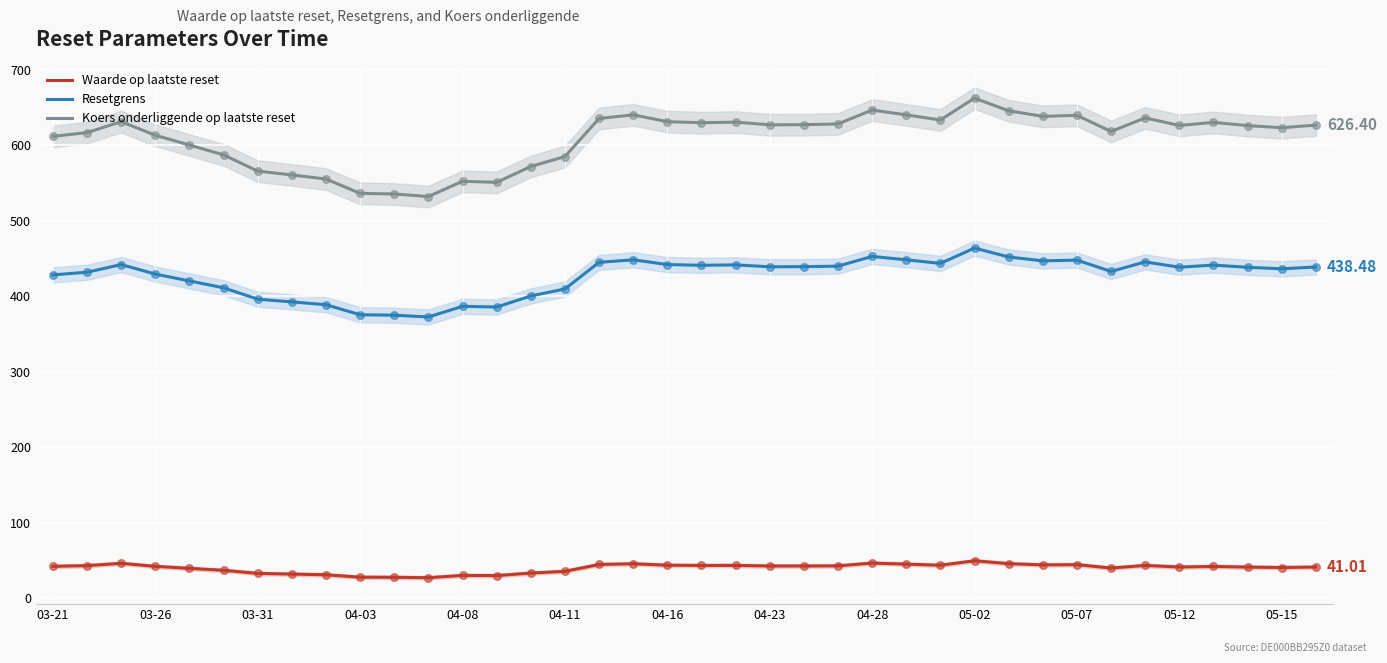

What is the total value across all series at 34?

1112.8